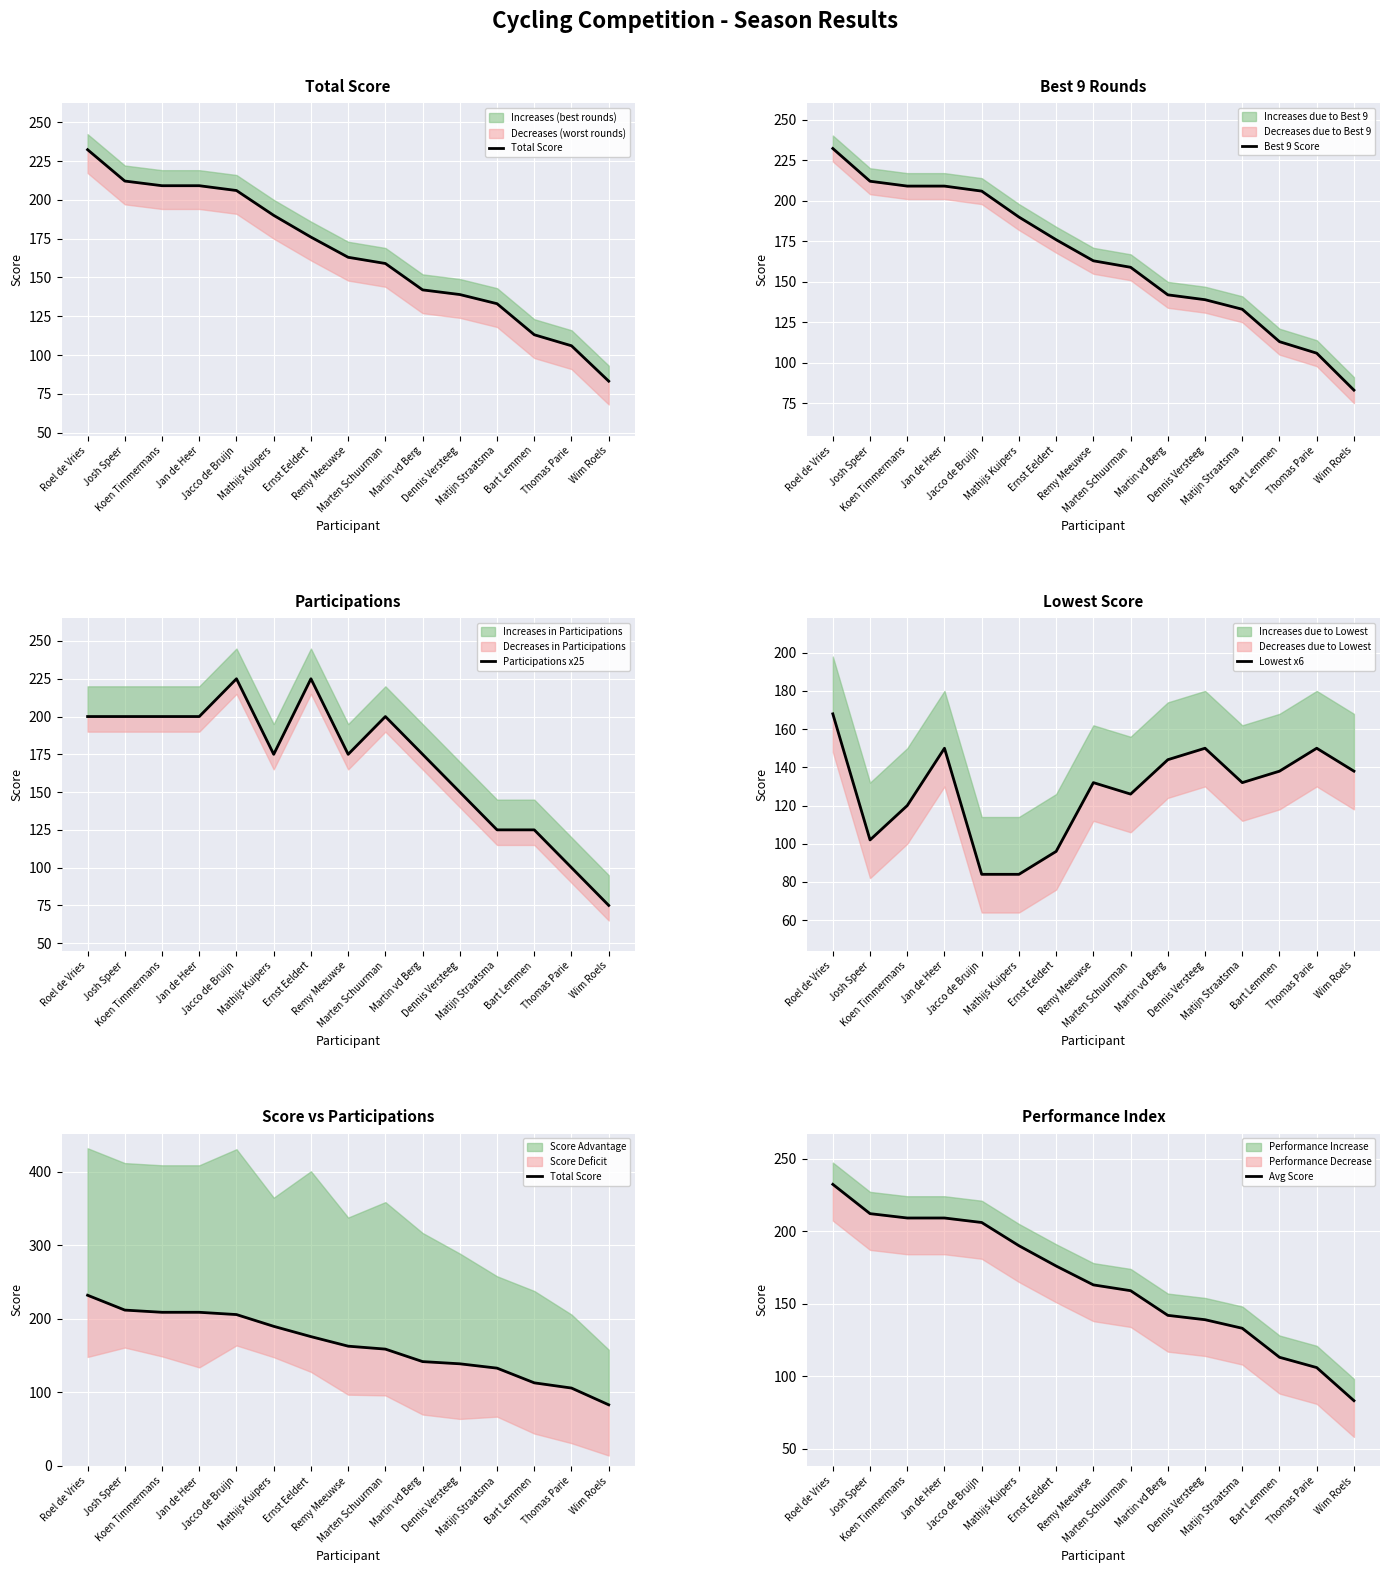

What position from the right is Martin vd Berg?

6